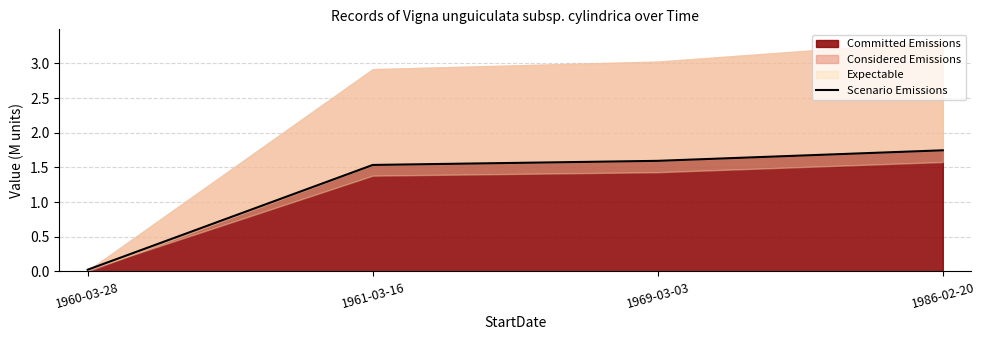

Which category has the highest value across all series?

1986-02-20